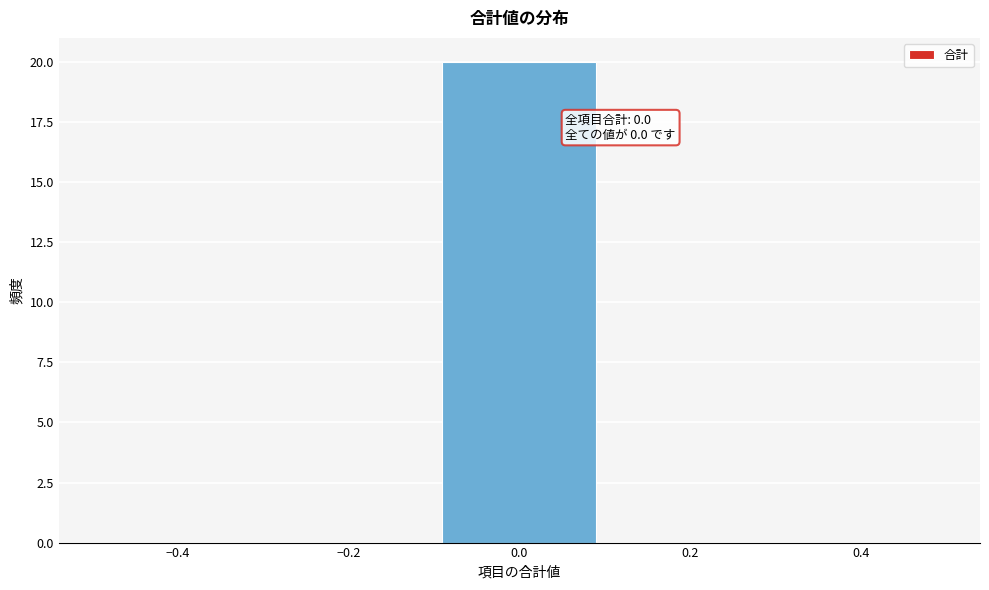

Which range on the x-axis has the tallest bar?

-0.1 to 0.1